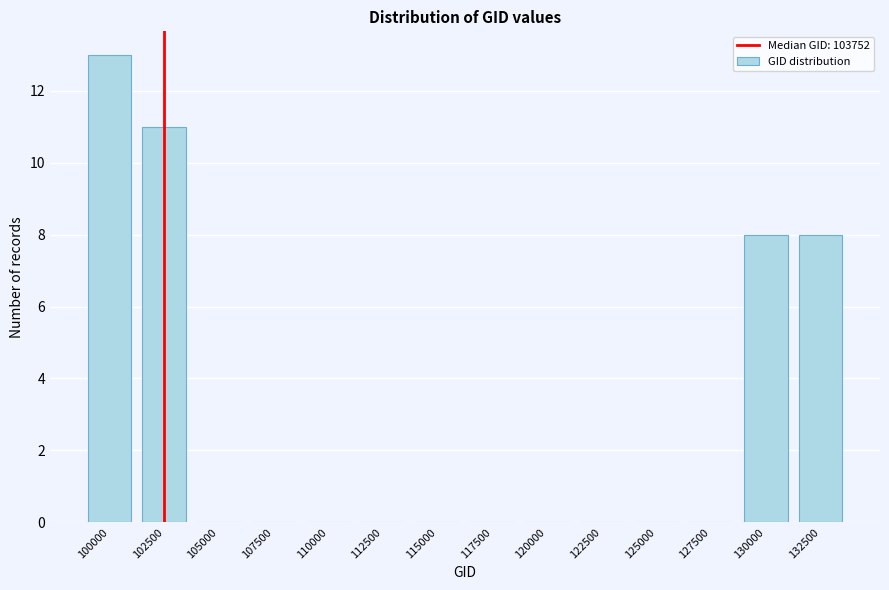

Reading left to right, list all the values displayed in this chart.

100000=13	102500=11	105000=0	107500=0	110000=0	112500=0	115000=0	117500=0	120000=0	122500=0	125000=0	127500=0	130000=8	132500=8